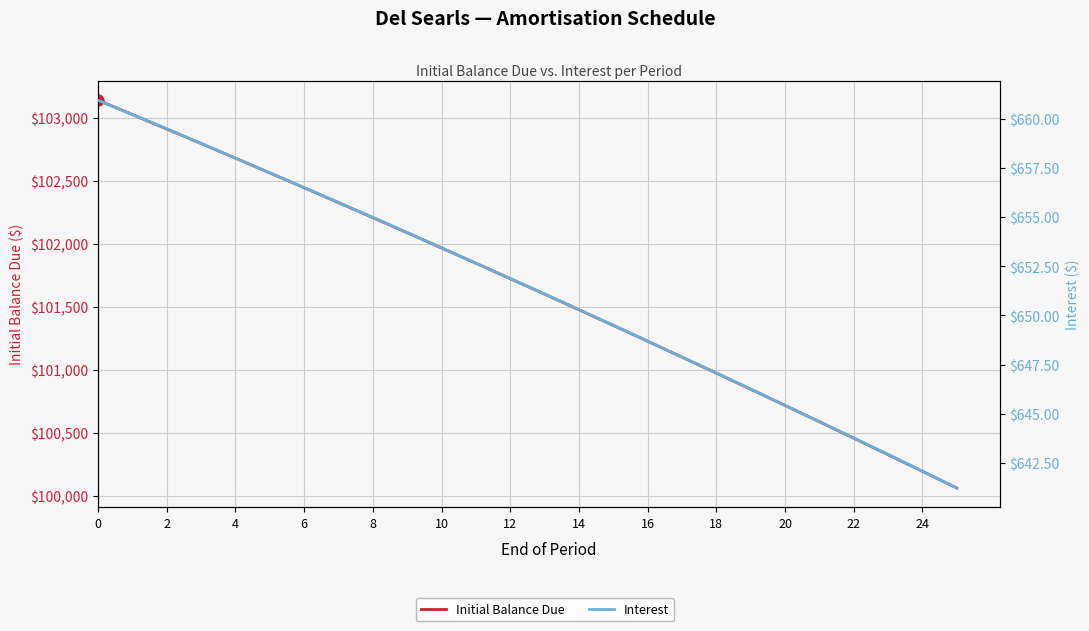

Is the value of Interest at 8 greater than the value of Initial Balance Due at 12?

No